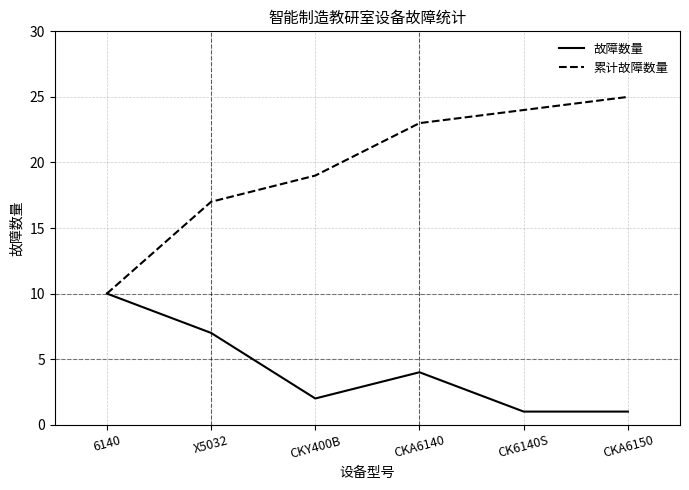

Which series has the largest total across all categories?

累计故障数量